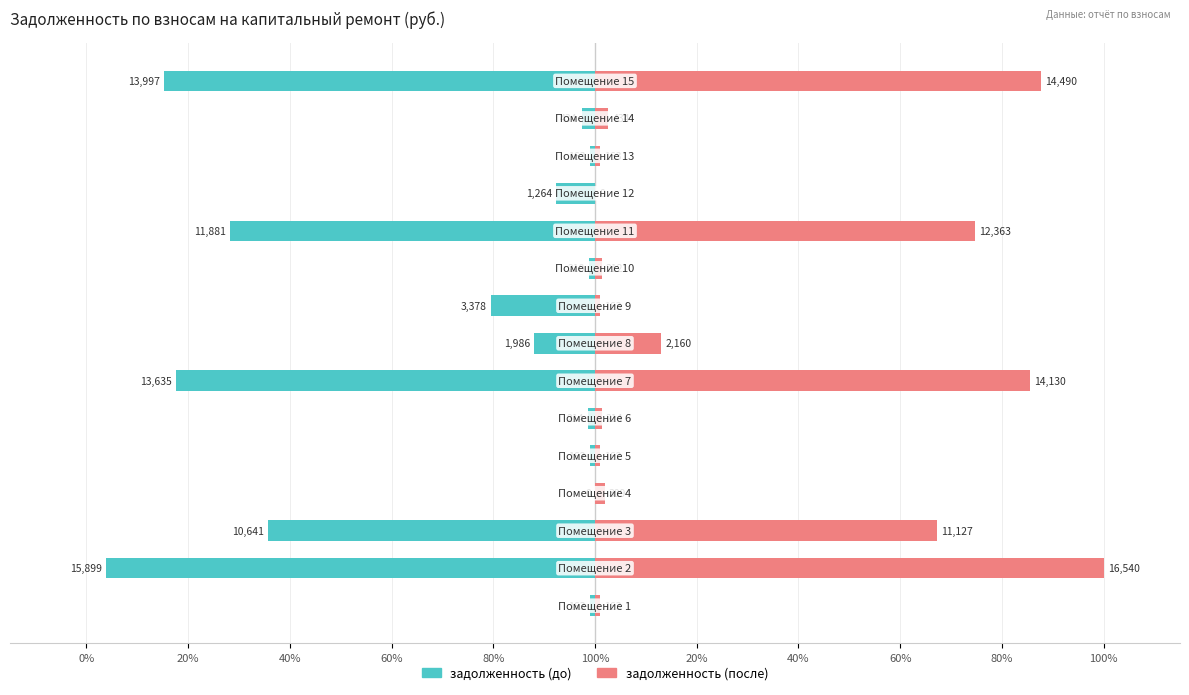

Between 80% and 100%, which series saw the biggest shift?

задолженность (после)